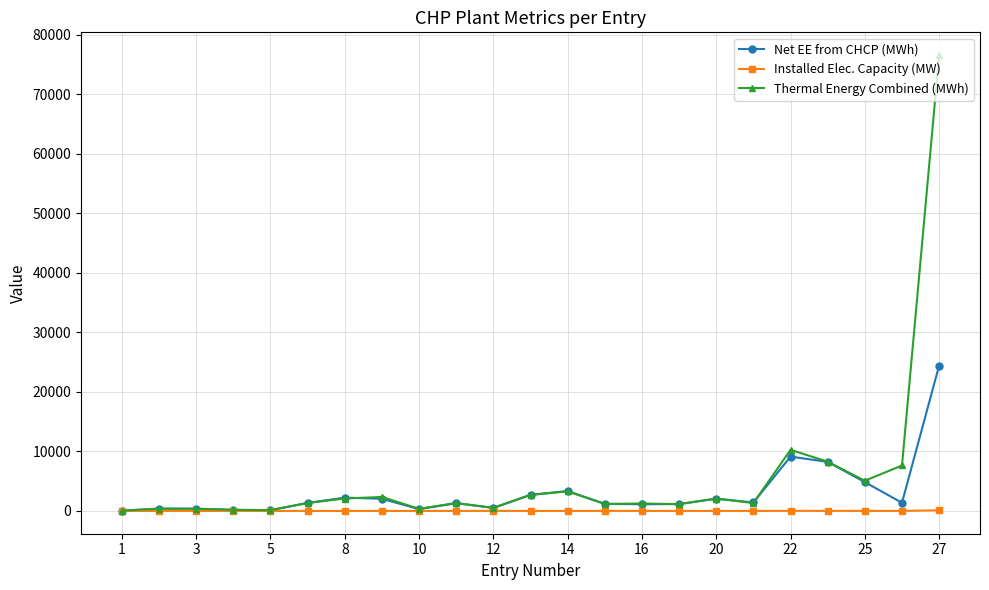

What is the maximum value for Installed Elec. Capacity (MW)?

105.0